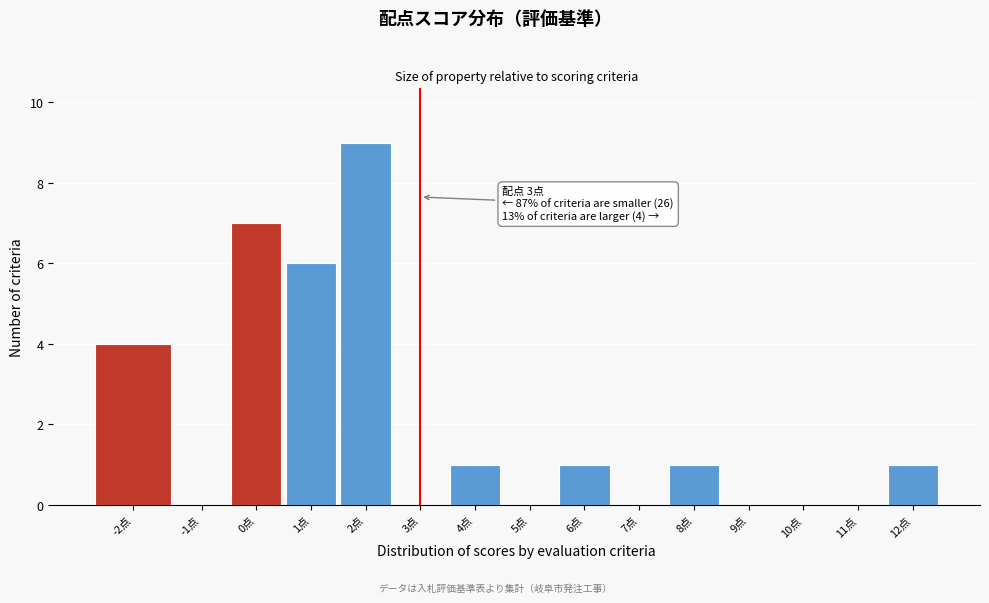

Reading left to right, extract all data points from this chart.

-2点=4	-1点=0	0点=7	1点=6	2点=9	3点=0	4点=1	5点=0	6点=1	7点=0	8点=1	9点=0	10点=0	11点=0	12点=1